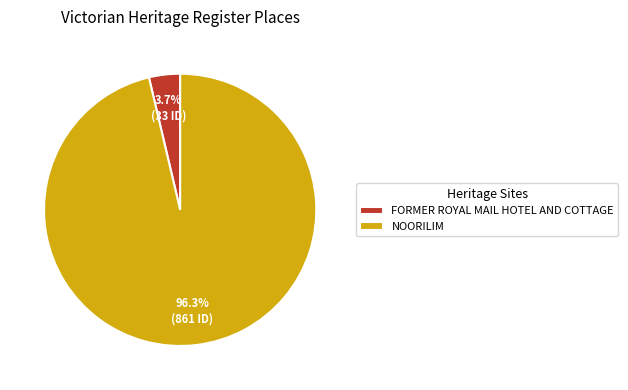

Which has a higher value, FORMER ROYAL MAIL HOTEL AND COTTAGE or NOORILIM?

NOORILIM